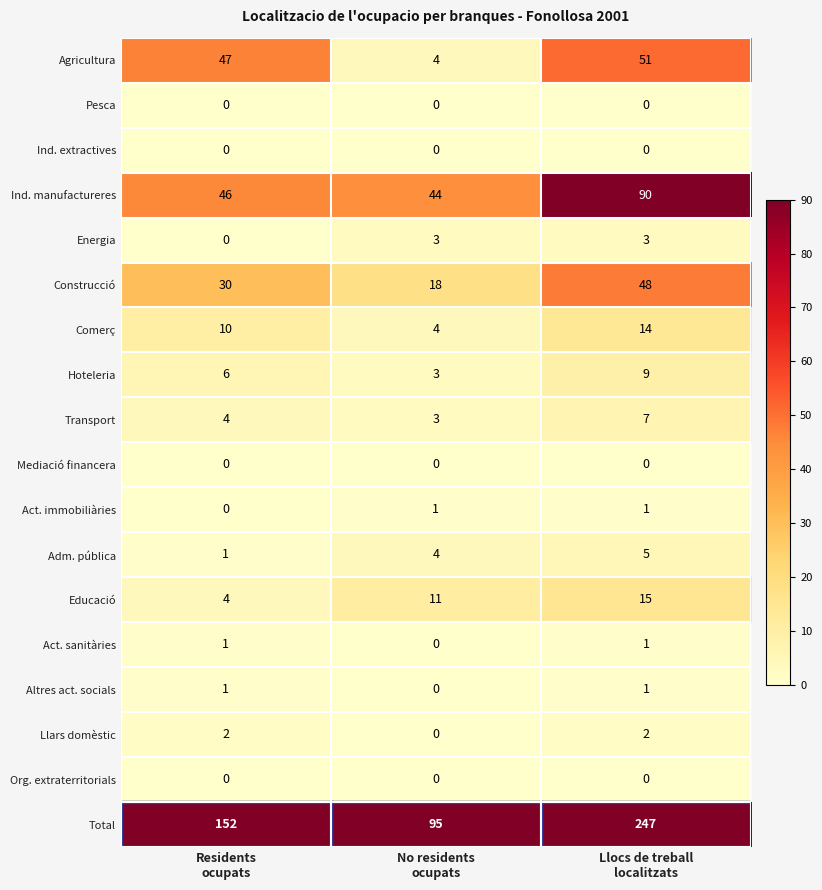

How many categories are shown in the chart?

3